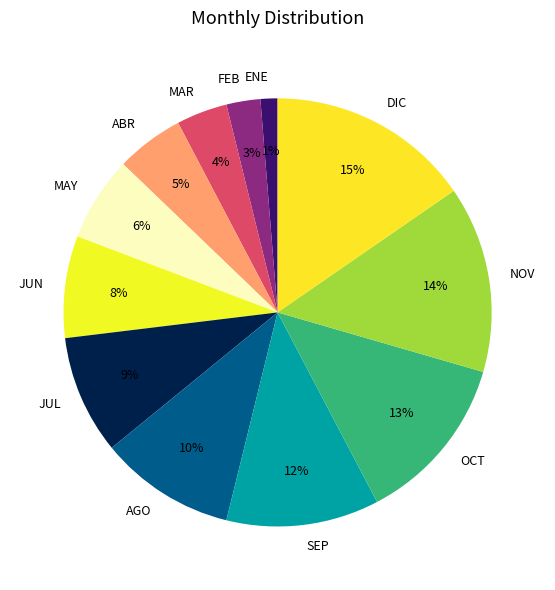

What percentage is the ABR slice, to the nearest percent?

5%